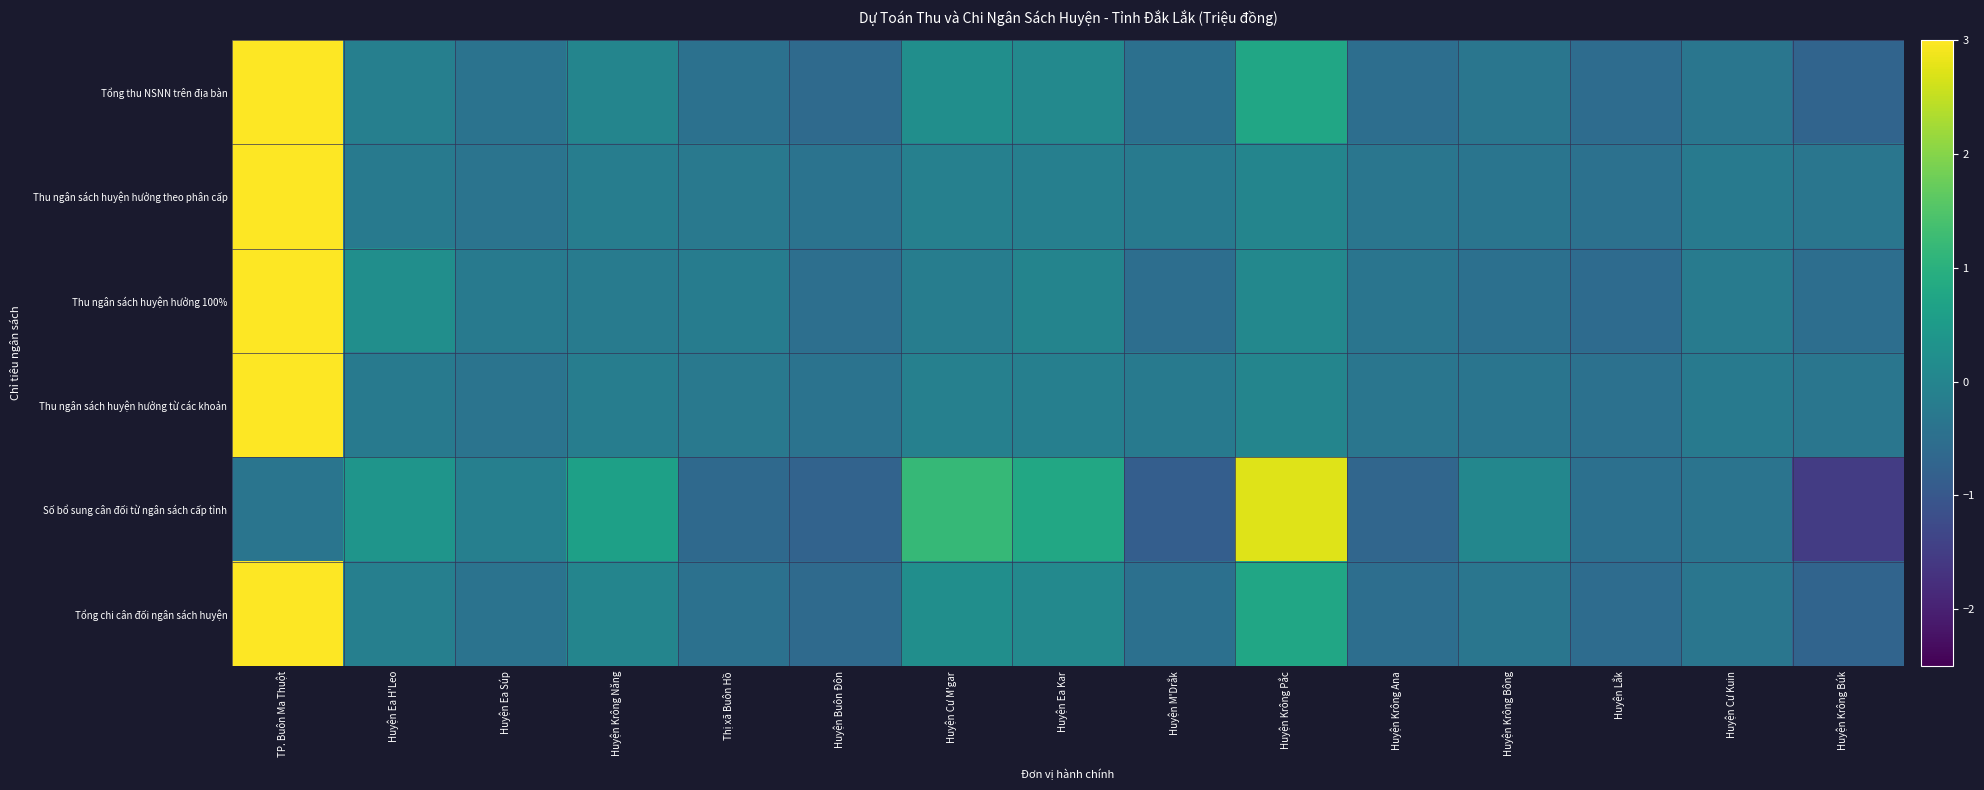

At Huyện Ea Súp, list the series in order from largest to smallest.

Số bổ sung cân đối từ ngân sách cấp tỉnh, Thu ngân sách huyện hưởng 100%, Thu ngân sách huyện hưởng theo phân cấp, Thu ngân sách huyện hưởng từ các khoản, Tổng thu NSNN trên địa bàn, Tổng chi cân đối ngân sách huyện